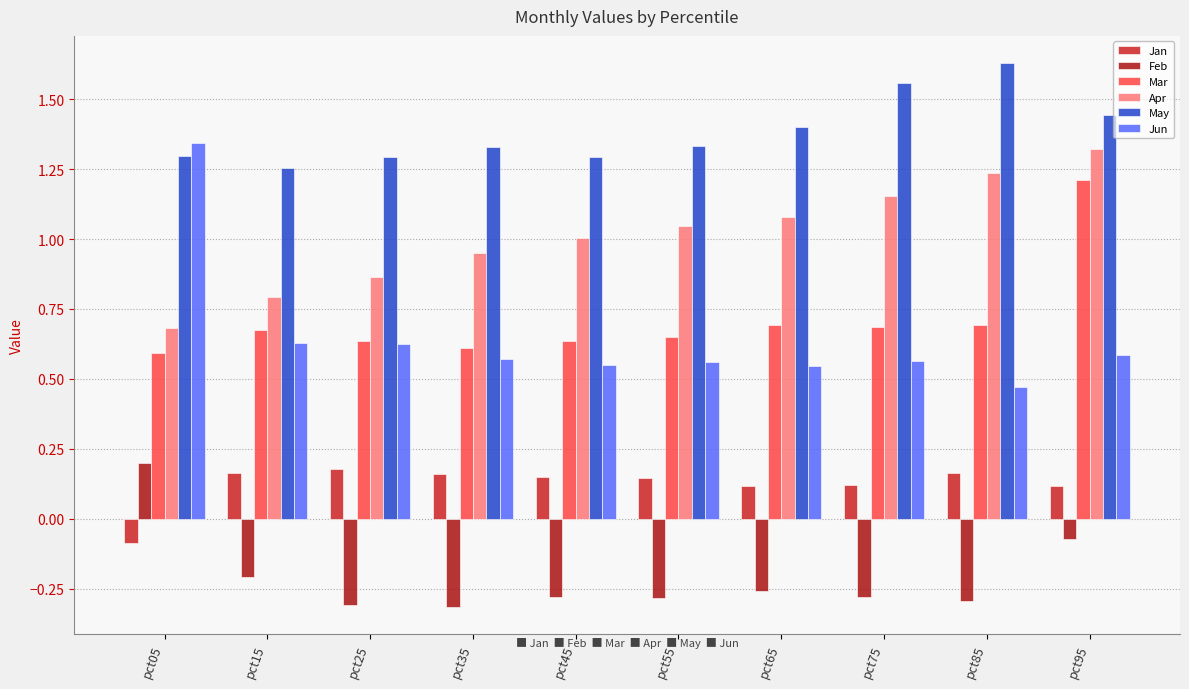

At which category does the chart reach its peak across all series?

pct85